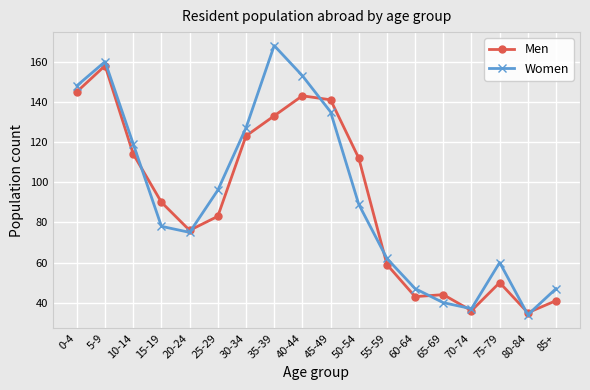

The Men series shows 44 at 10-14. True or false?

False